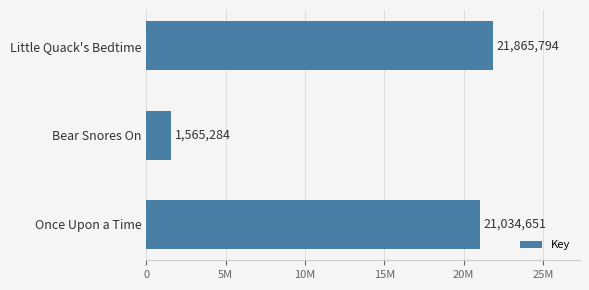

Does the chart contain any negative values?

No